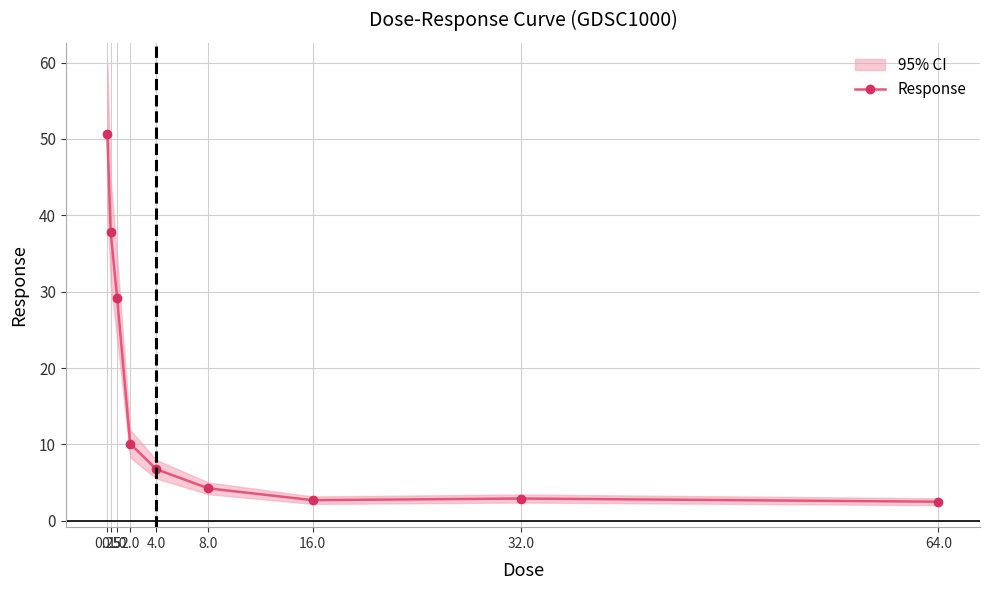

Rank the categories by value from highest to lowest.

0.25, 0.5, 1.0, 2.0, 4.0, 8.0, 32.0, 16.0, 64.0